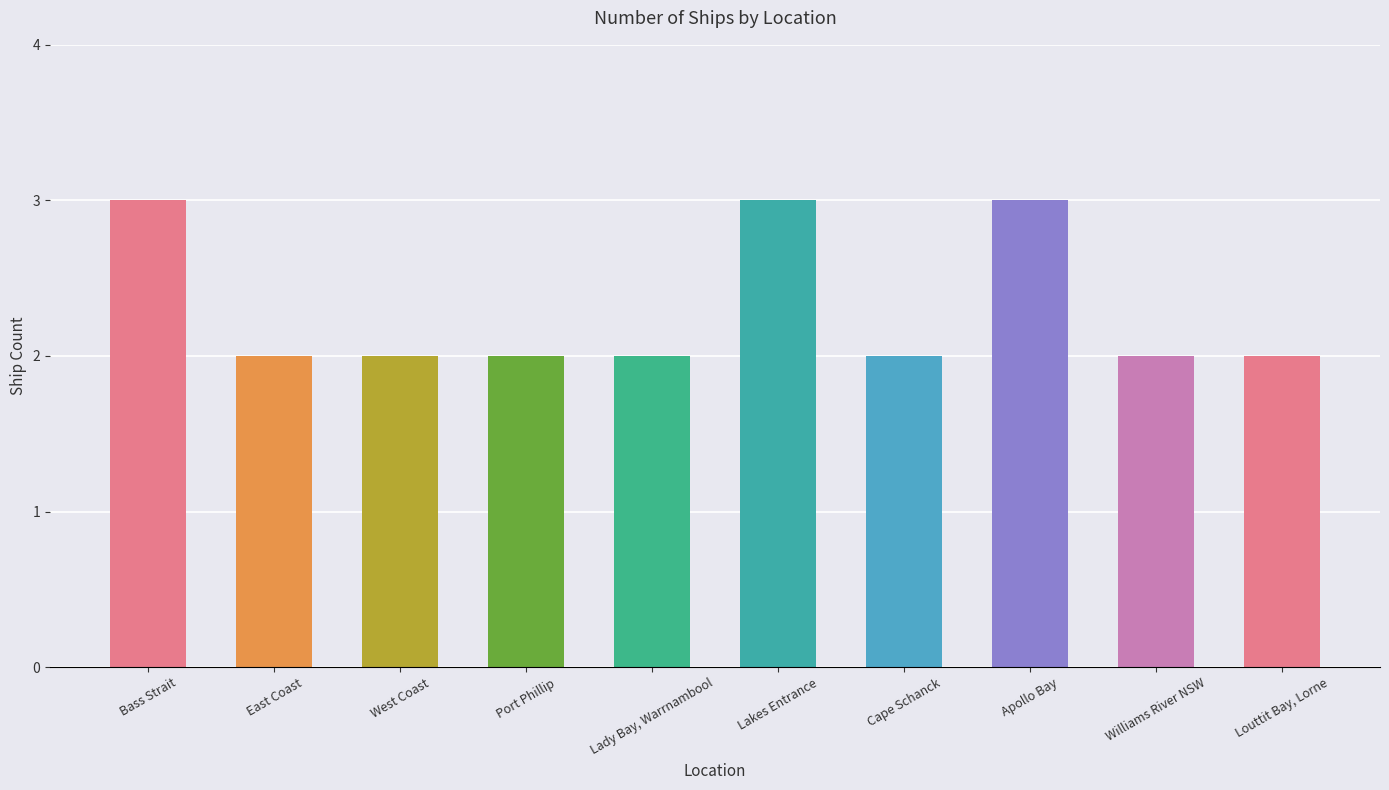

What position from the right is Louttit Bay, Lorne?

1